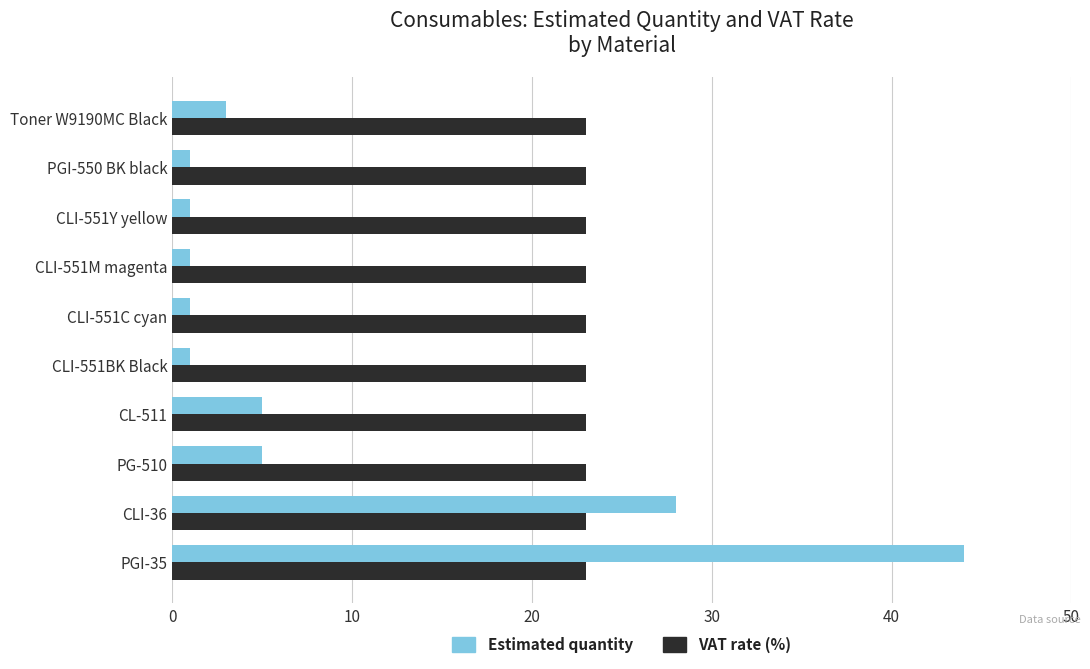

What is the sum of all Estimated quantity values?

90